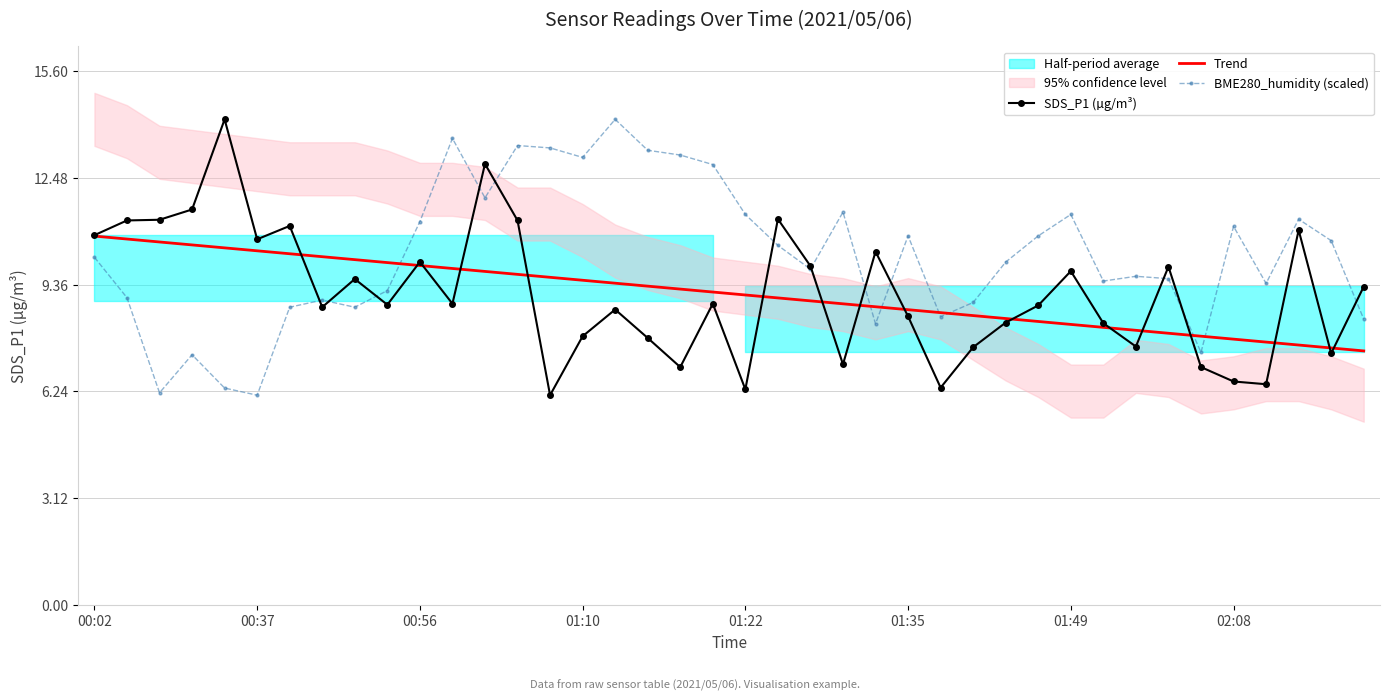

True or false: SDS_P1 (µg/m³) has a value of 10.0 at 00:56.

True